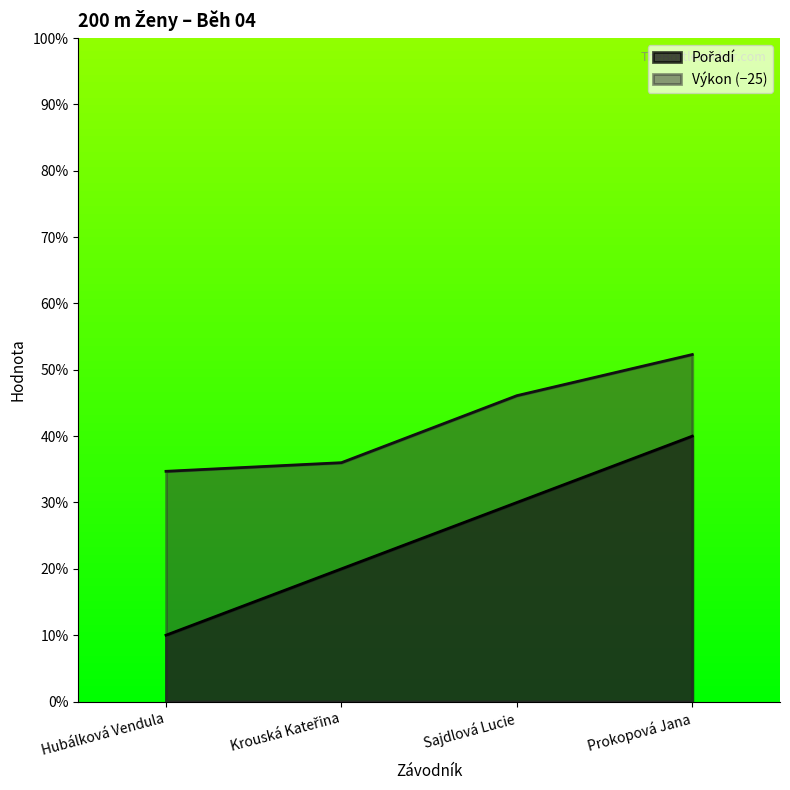

Which series has the largest range (max minus min)?

Pořadí